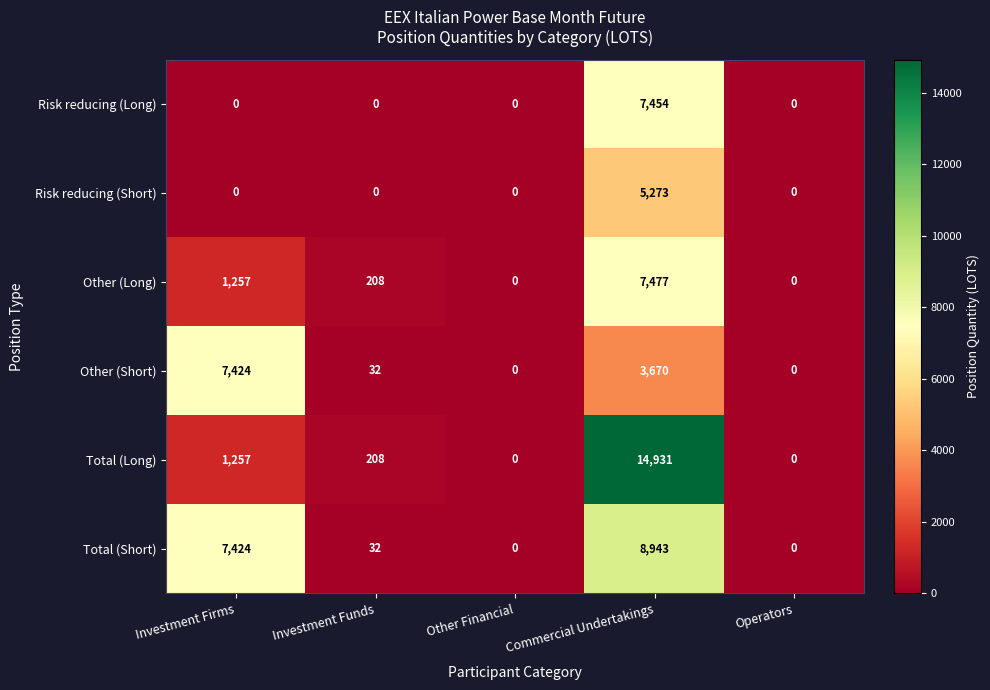

Reading right to left, what are all the values shown in this chart?

Risk reducing (Long): Operators=0	Commercial Undertakings=7454	Other Financial=0	Investment Funds=0	Investment Firms=0
Risk reducing (Short): Operators=0	Commercial Undertakings=5273	Other Financial=0	Investment Funds=0	Investment Firms=0
Other (Long): Operators=0	Commercial Undertakings=7477	Other Financial=0	Investment Funds=208	Investment Firms=1257
Other (Short): Operators=0	Commercial Undertakings=3670	Other Financial=0	Investment Funds=32	Investment Firms=7424
Total (Long): Operators=0	Commercial Undertakings=14931	Other Financial=0	Investment Funds=208	Investment Firms=1257
Total (Short): Operators=0	Commercial Undertakings=8943	Other Financial=0	Investment Funds=32	Investment Firms=7424